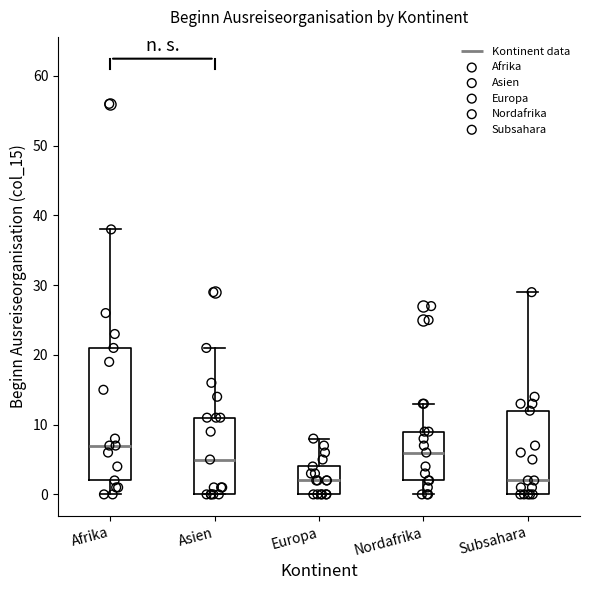

Where is the upper edge of the box for Europa on the y-axis? The values are not printed on the chart, so give them approximately, as read against the axis.

4